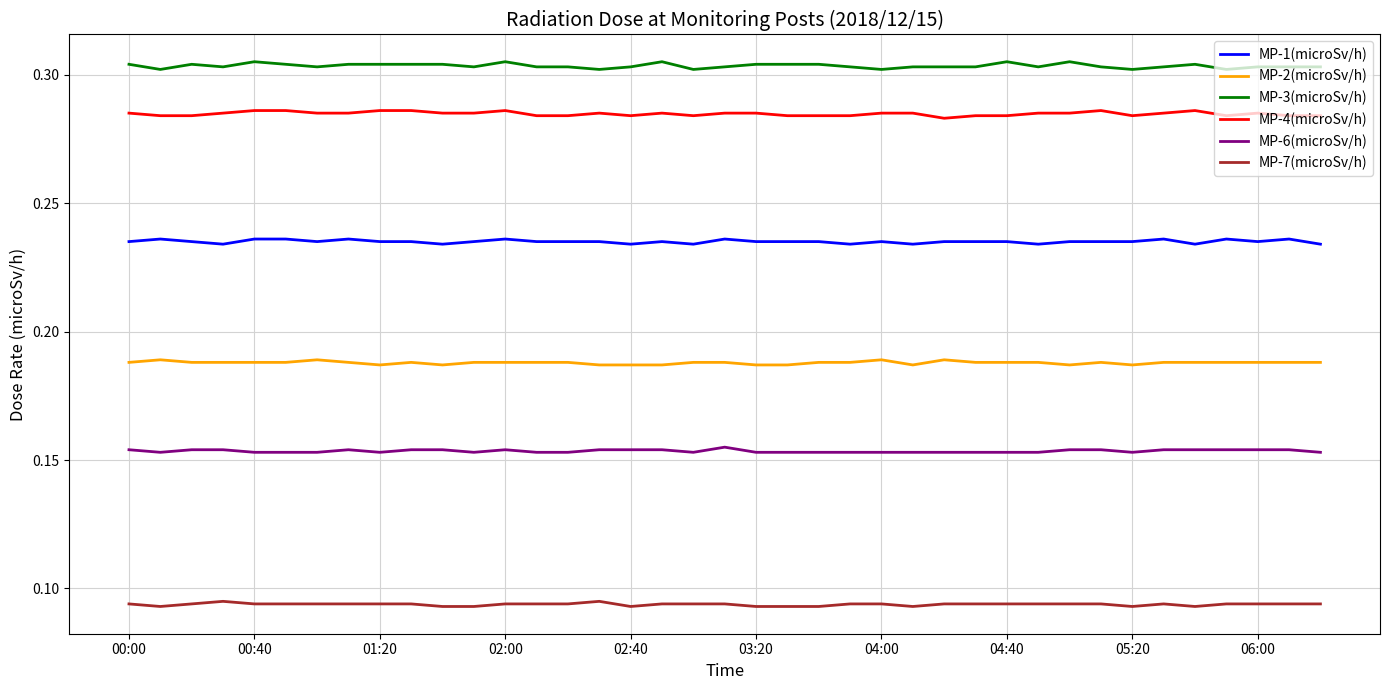

How many distinct data groups are displayed?

6